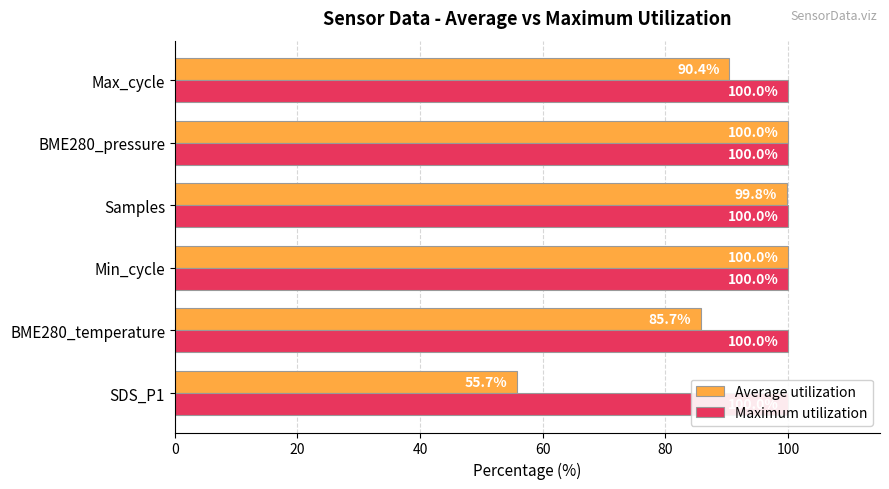

List the series in order of their overall mean, highest first.

Average utilization, Maximum utilization